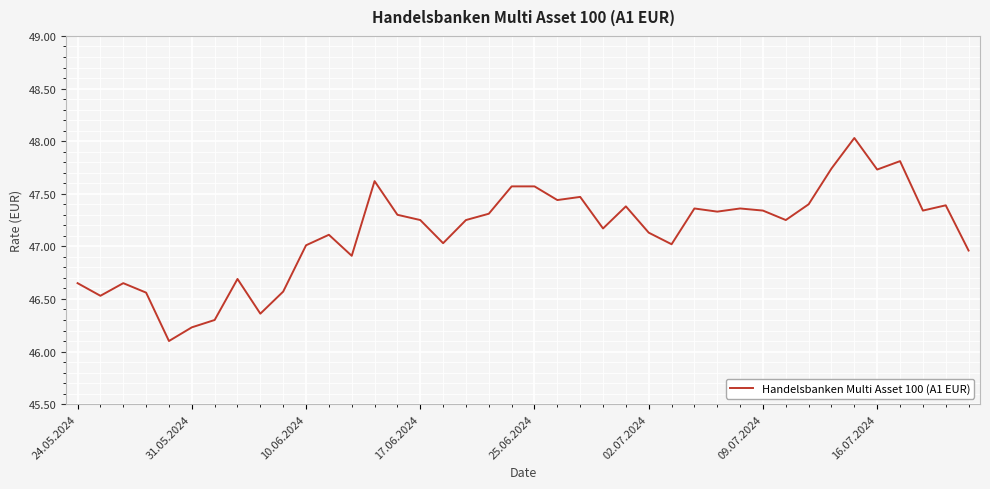

What is the maximum value shown in the chart?

48.0